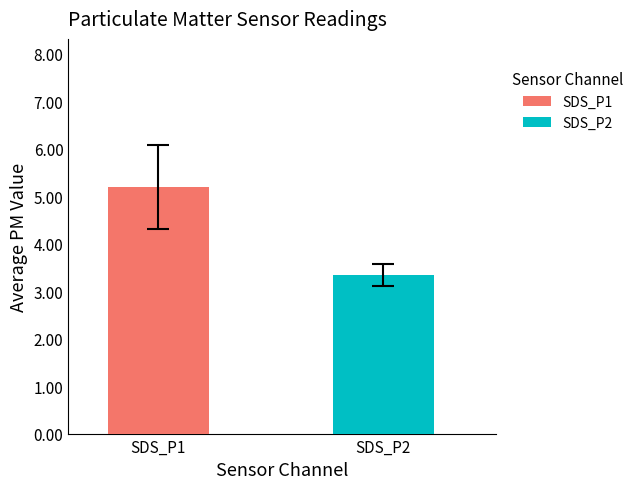

Which series has the largest range (max minus min)?

SDS_P1